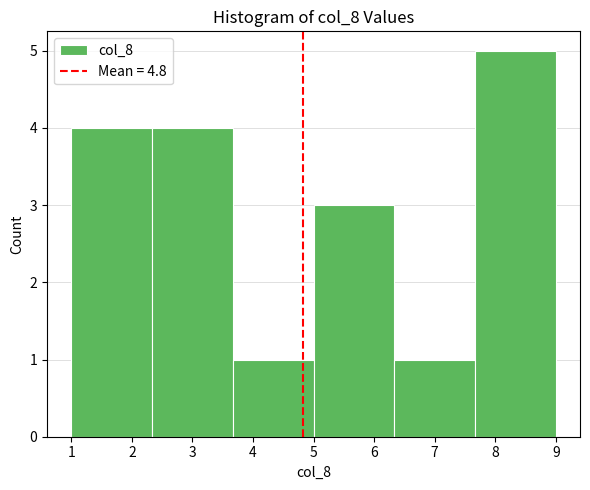

Over which range of the x-axis is the bar tallest?

7.7 to 9.0